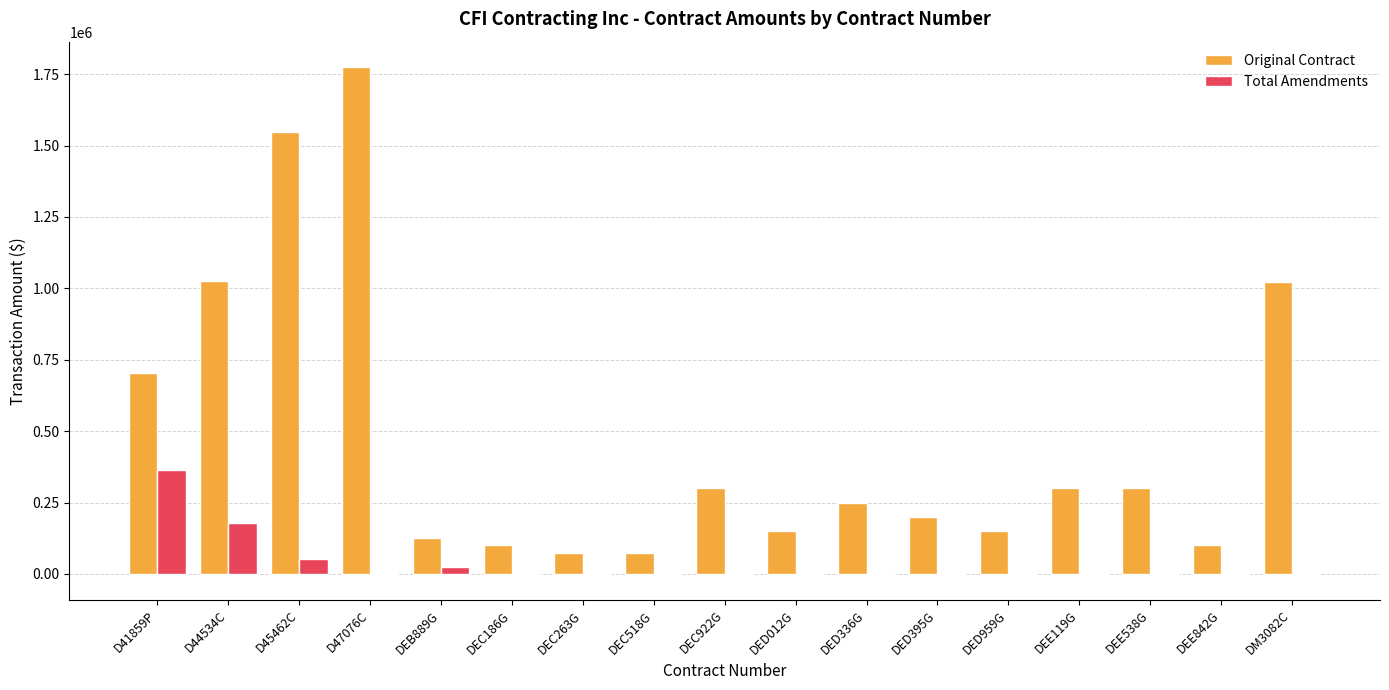

At which label does Total Amendments reach its peak?

D41859P